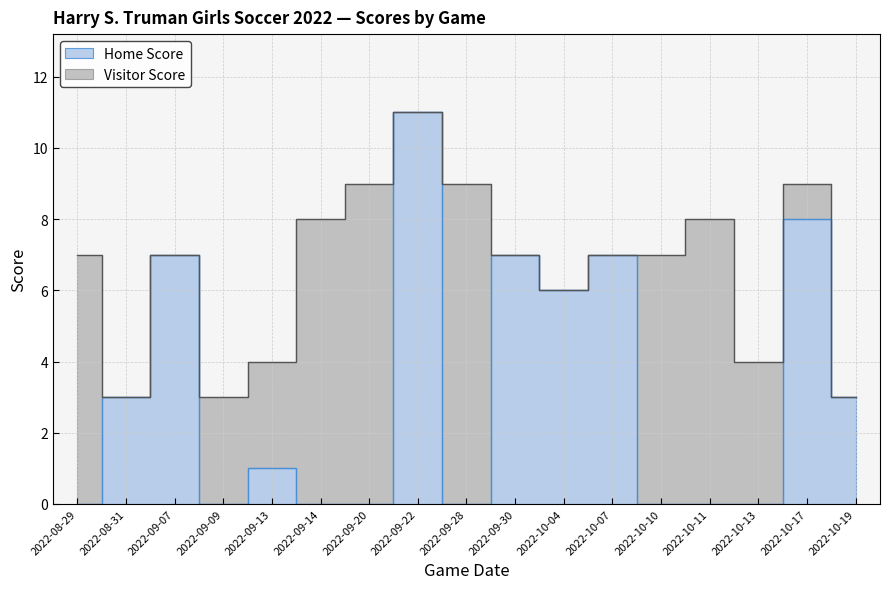

Which label corresponds to the smallest value in the chart?

2022-08-29